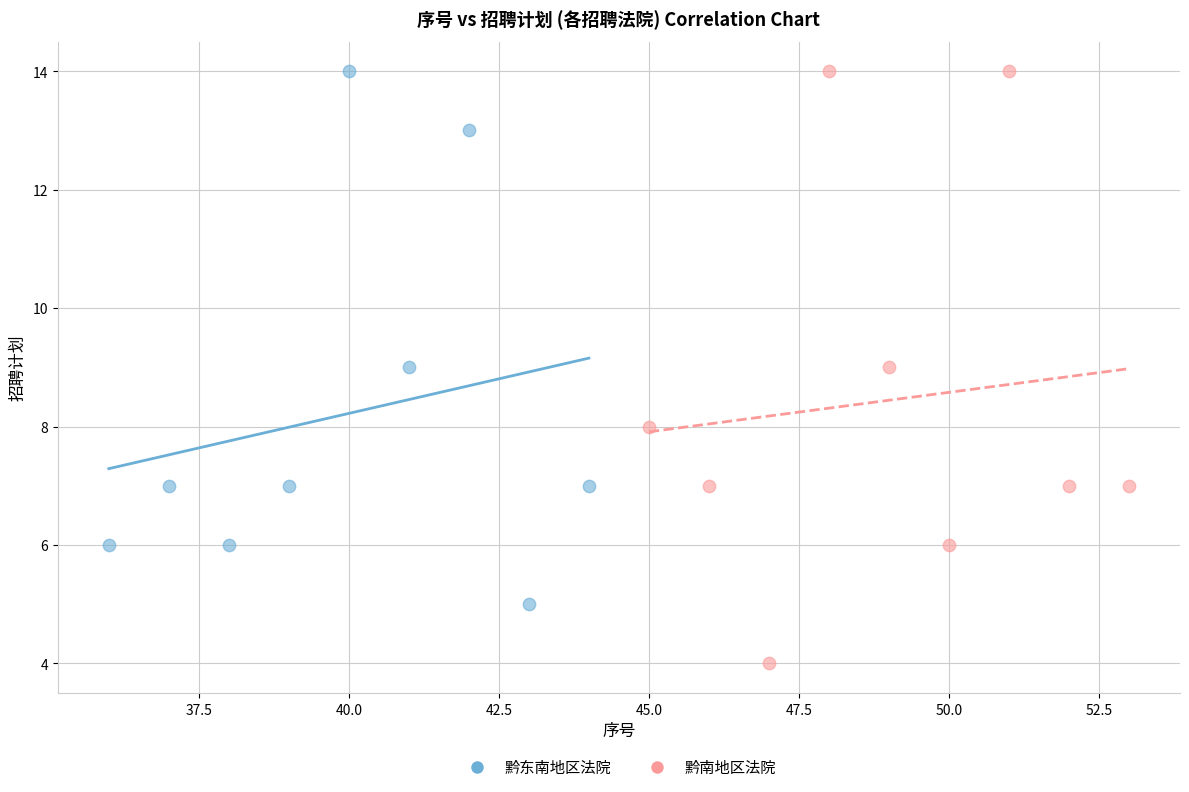

Which series has the widest spread of Y values?

黔南地区法院